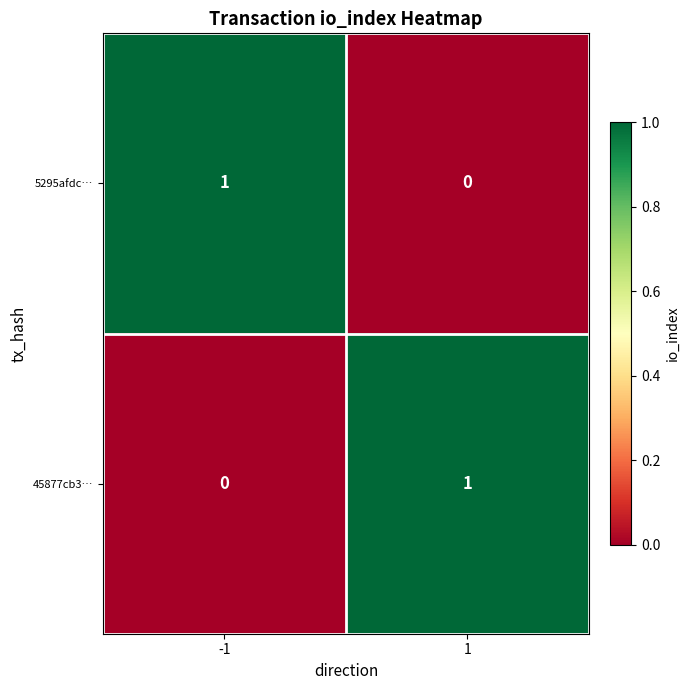

How many distinct data groups are displayed?

2